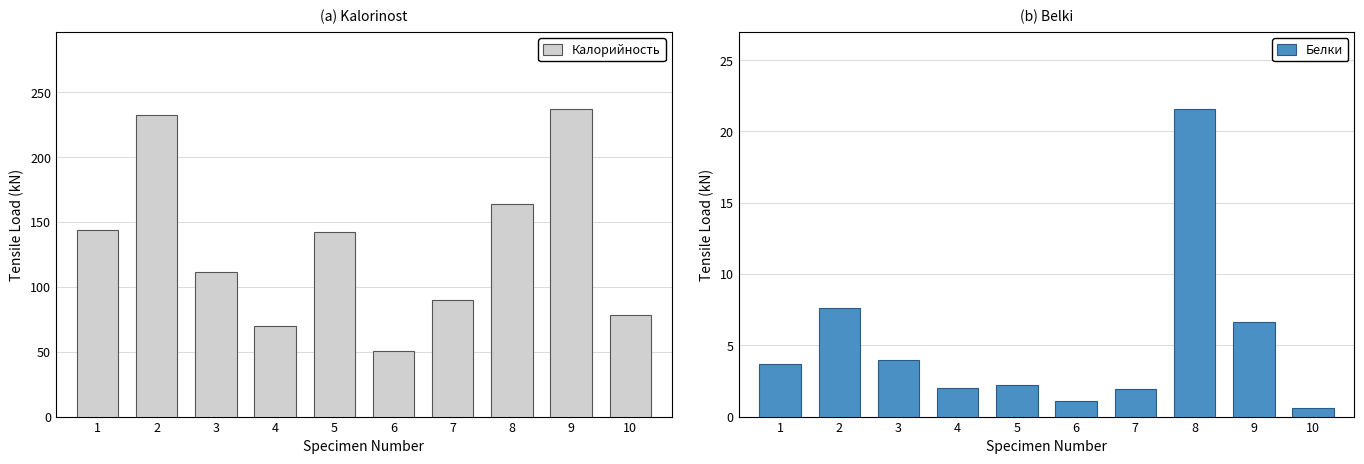

Which series has the widest spread of values?

Калорийность